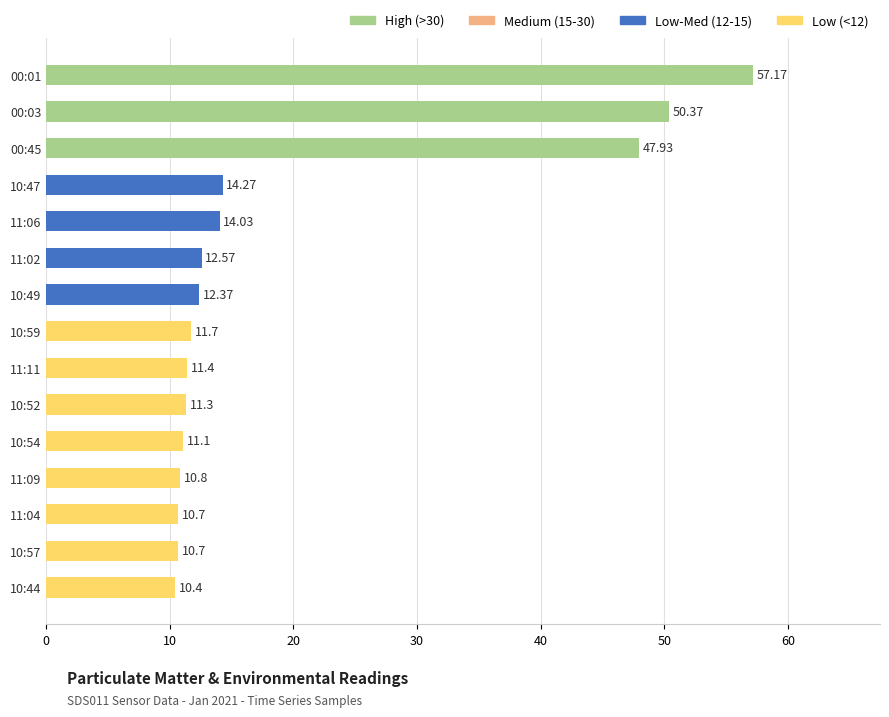

What is the difference between the second highest and minimum values?

40.0